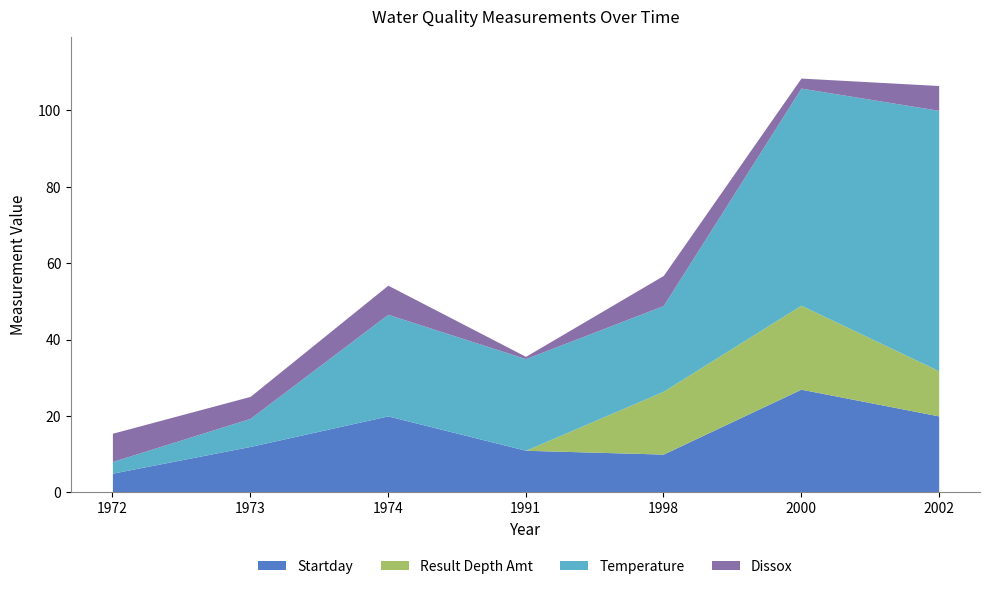

What is the difference between the second highest and second lowest values in the Temperature series?

49.5